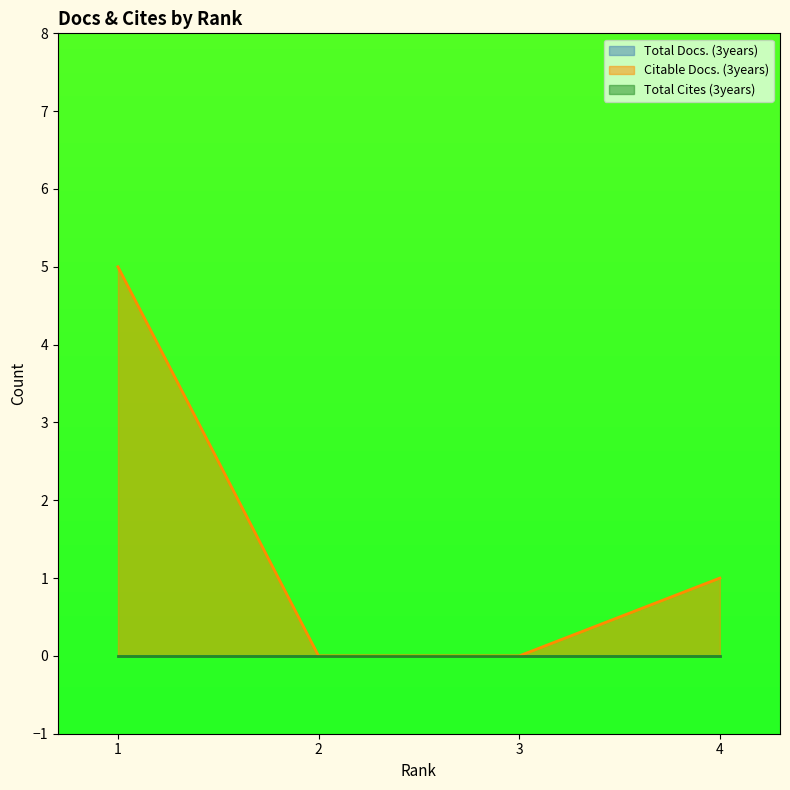

At how many categories does at least one series exceed 1?

1